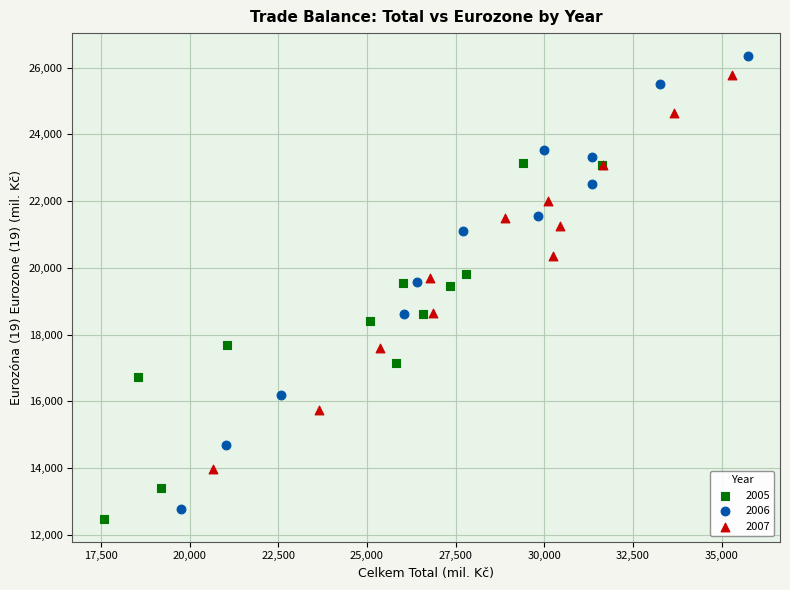

Which series has the largest Y range (max minus min)?

2006